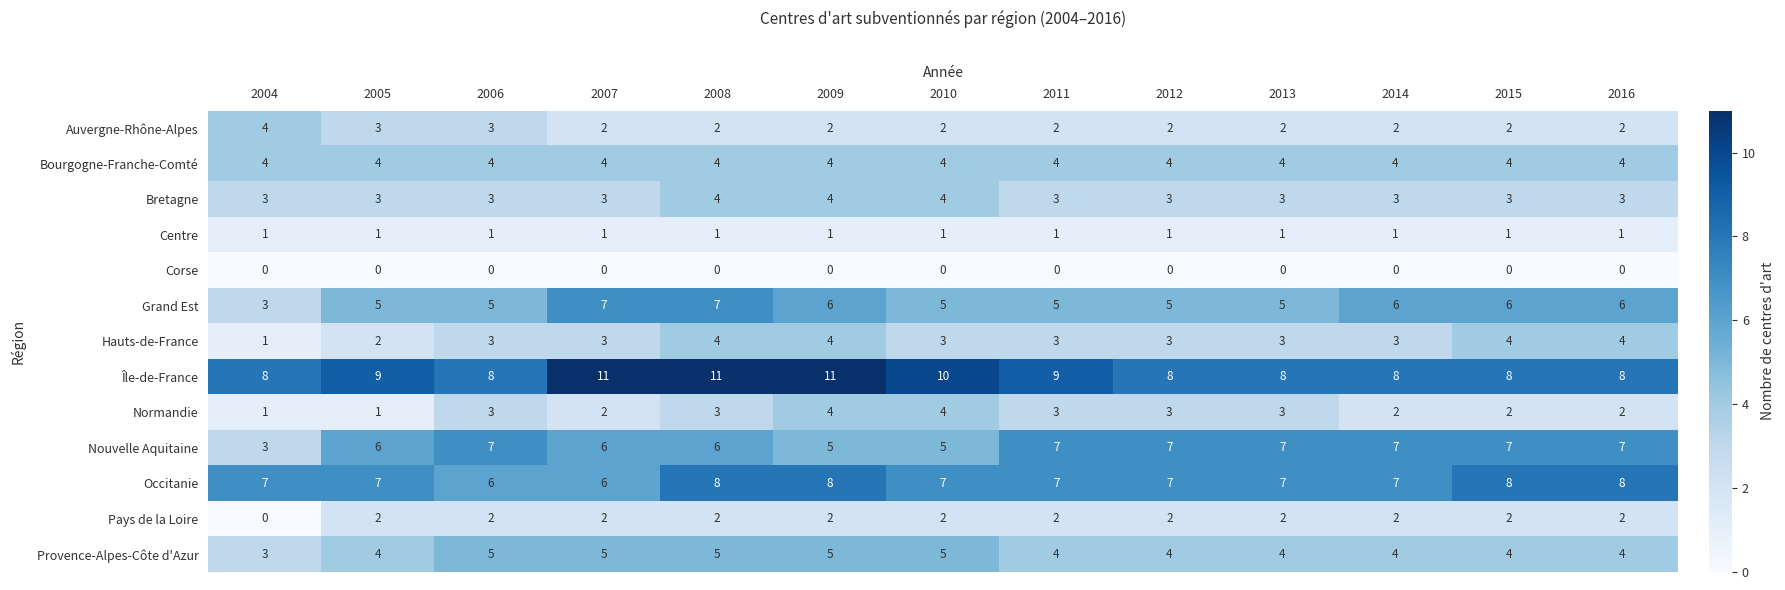

Which series has the largest total across all categories?

Île-de-France